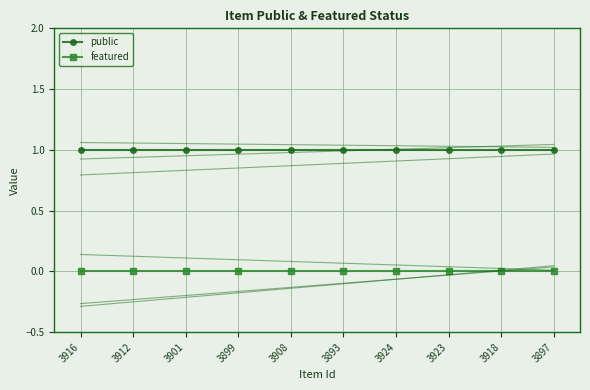

True or false: featured has a value of 0 at 3893.

True